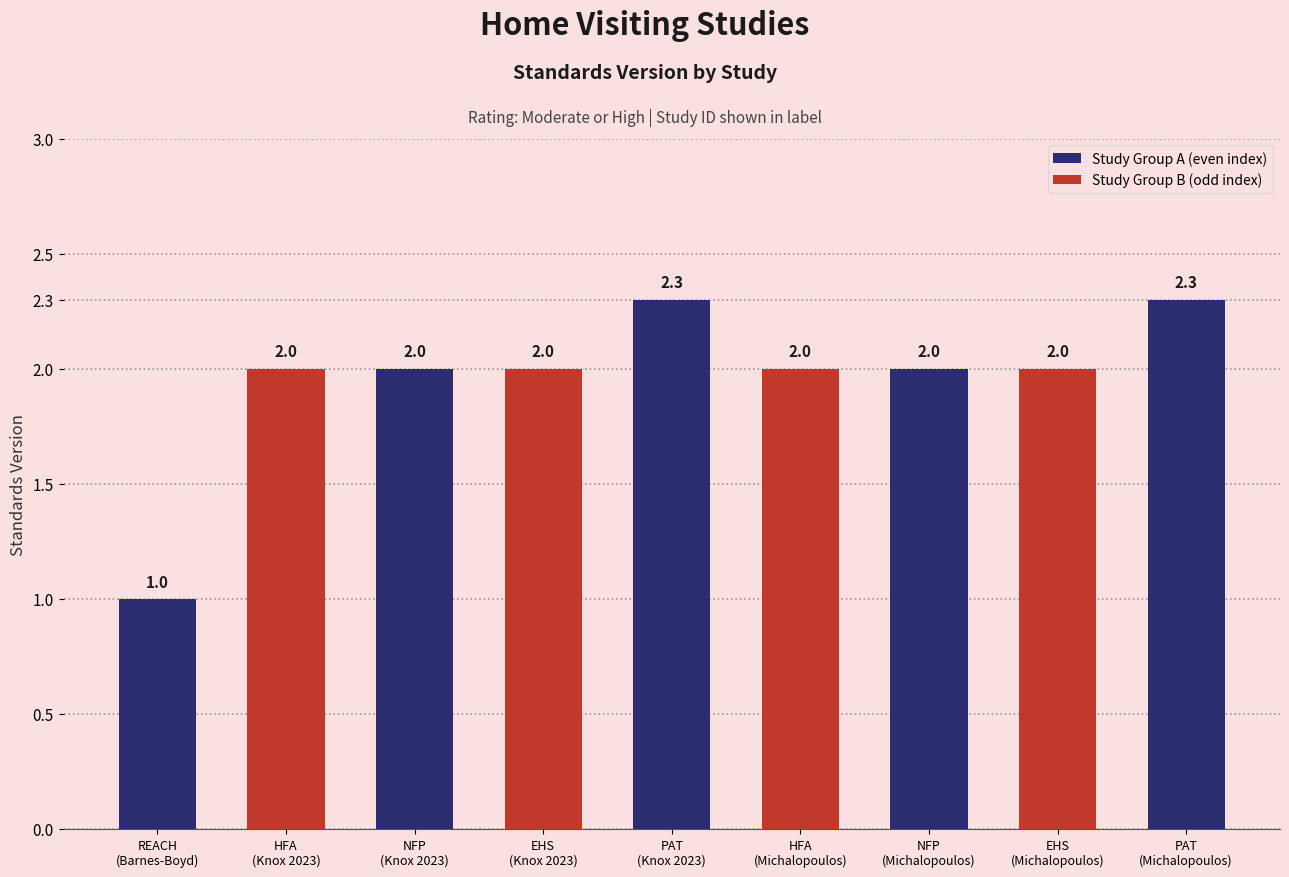

What is the difference between the maximum and minimum values?

1.3